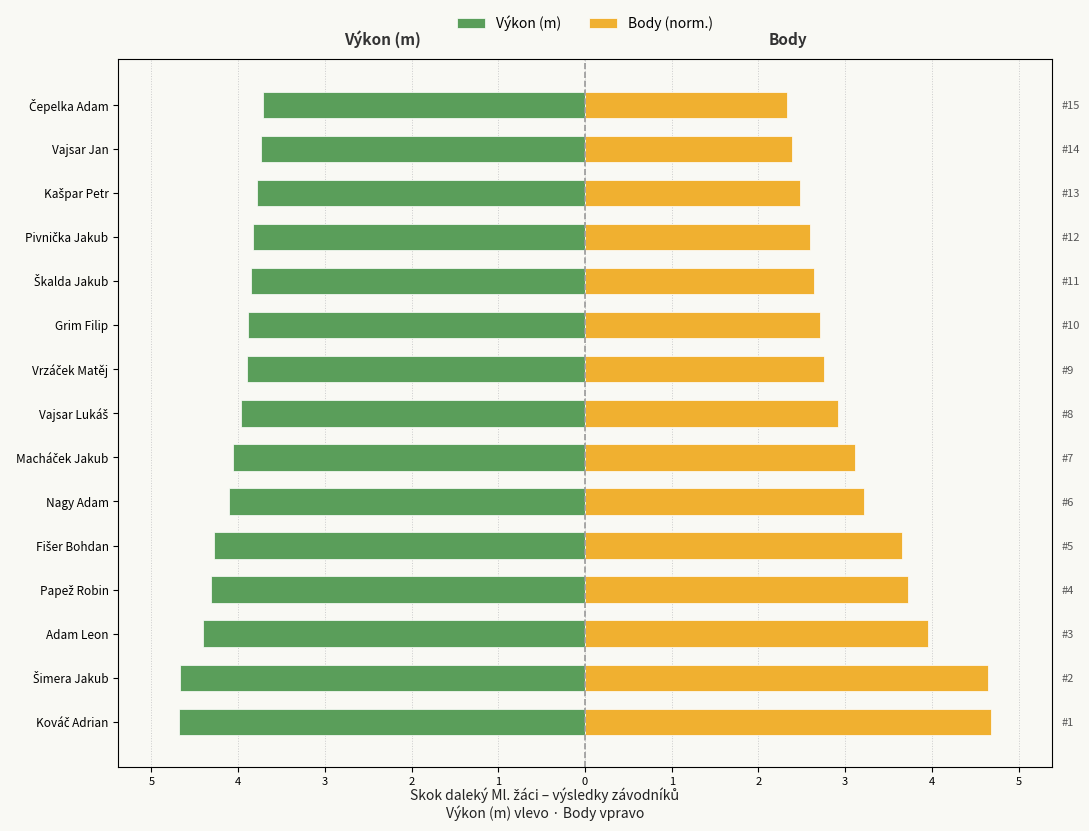

How many series are shown in this chart?

2